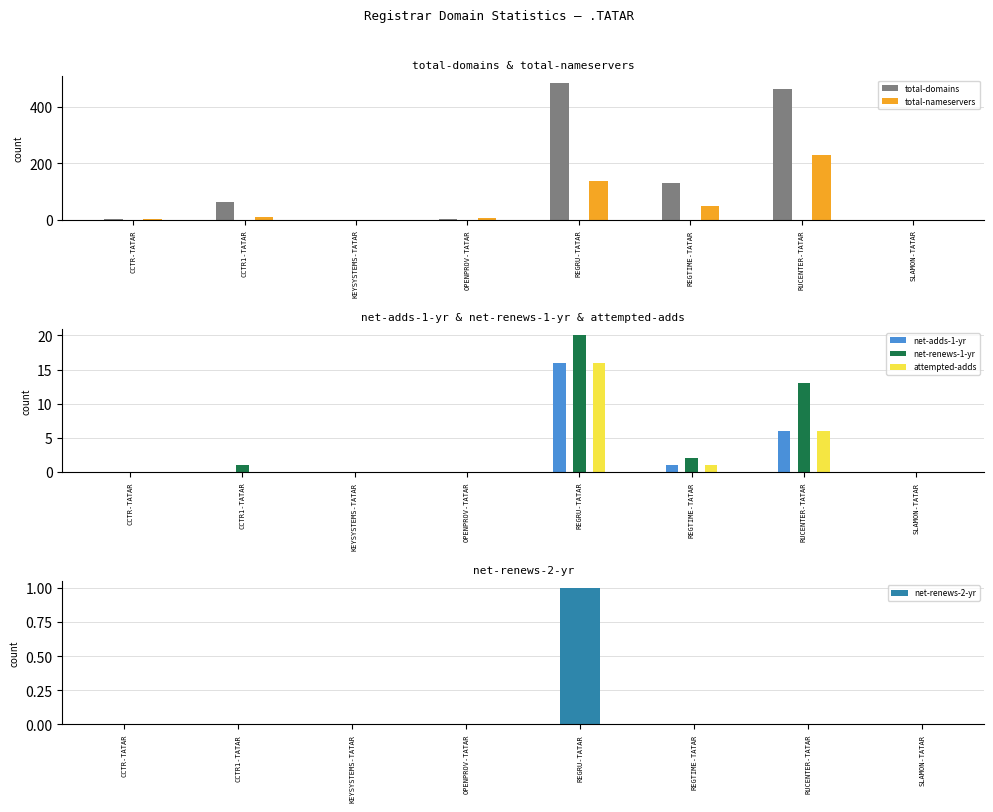

What is the label of the 5th bar from the left?

REGRU-TATAR